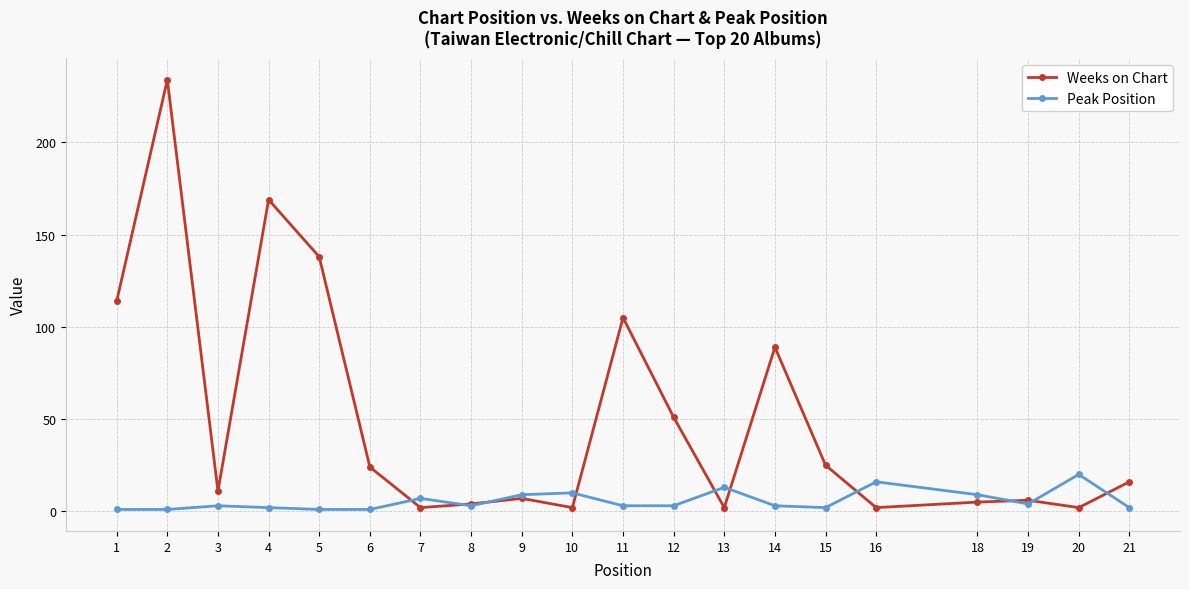

Which series has the largest total across all categories?

Weeks on Chart